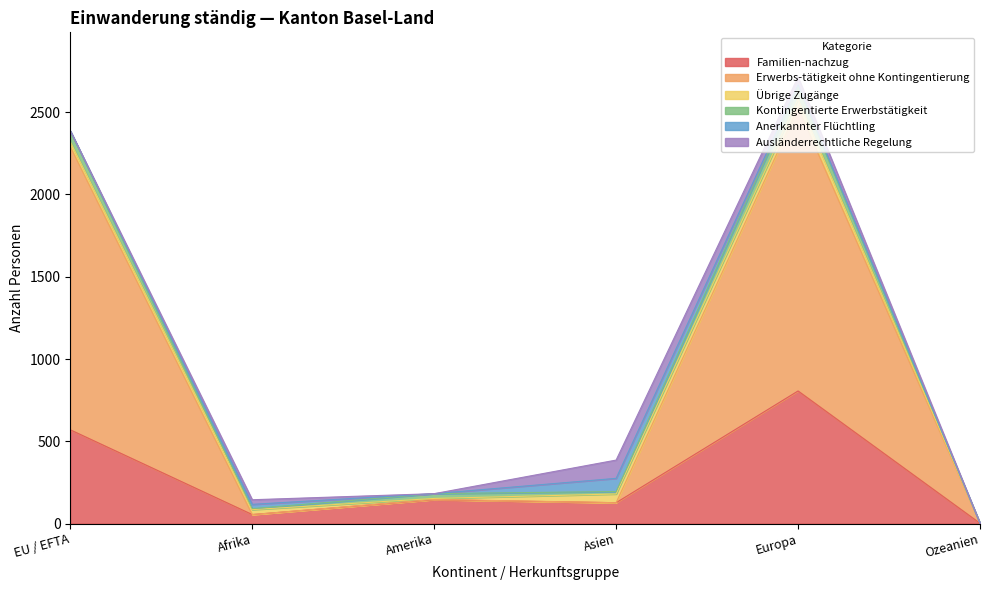

How many data points does each series have?

6